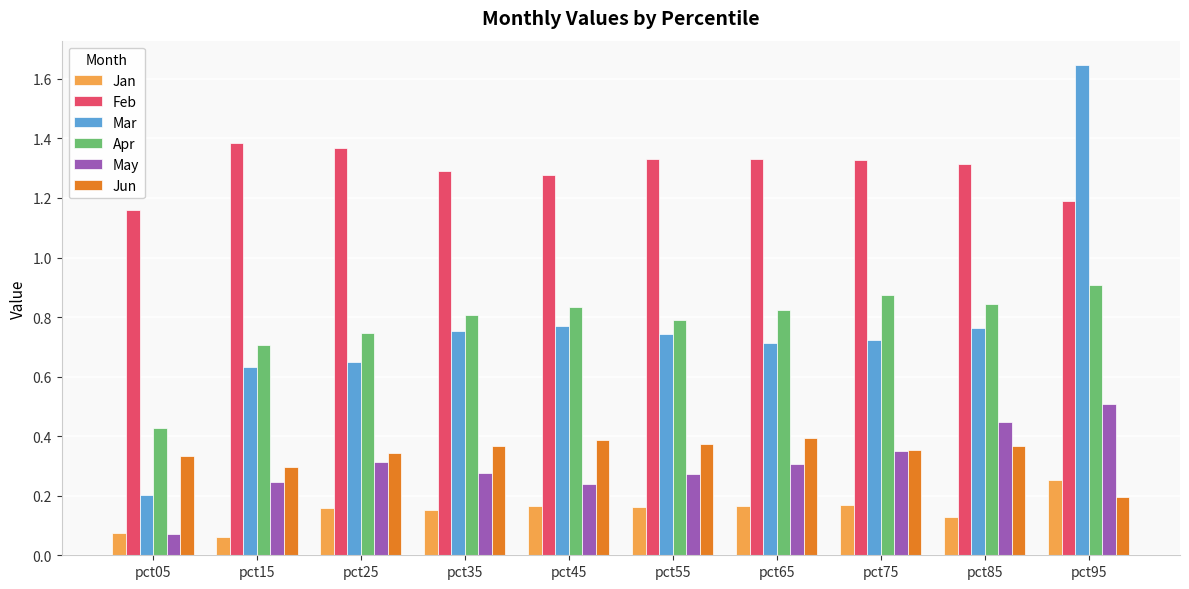

At which category does the chart reach its peak across all series?

pct95